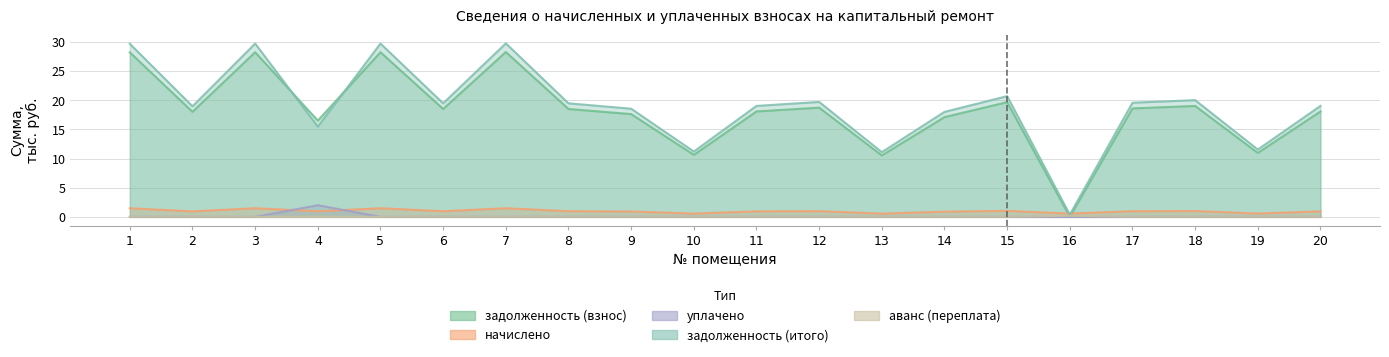

Reading left to right, list all the values displayed in this chart.

задолженность (взнос): 28.2	18.0	28.3	16.5	28.3	18.5	28.3	18.5	17.6	10.6	18.1	18.7	10.5	17.1	19.7	0.0	18.6	19.0	11.0	18.1
начислено: 1.5	0.9	1.5	1.0	1.5	1.0	1.5	1.0	0.9	0.6	0.9	1.0	0.6	0.9	1.0	0.6	1.0	1.0	0.6	0.9
уплачено: 0.0	0.0	0.0	2.0	0.0	0.0	0.0	0.0	0.0	0.0	0.0	0.0	0.0	0.0	0.0	0.0	0.0	0.0	0.0	0.0
задолженность (итого): 29.7	19.0	29.7	15.5	29.7	19.5	29.8	19.5	18.6	11.2	19.0	19.7	11.1	18.0	20.7	0.4	19.6	20.0	11.6	19.0
аванс (переплата): 0.0	0.0	0.0	0.0	0.0	0.0	0.0	0.0	0.0	0.0	0.0	0.0	0.0	0.0	0.0	0.2	0.0	0.0	0.0	0.0